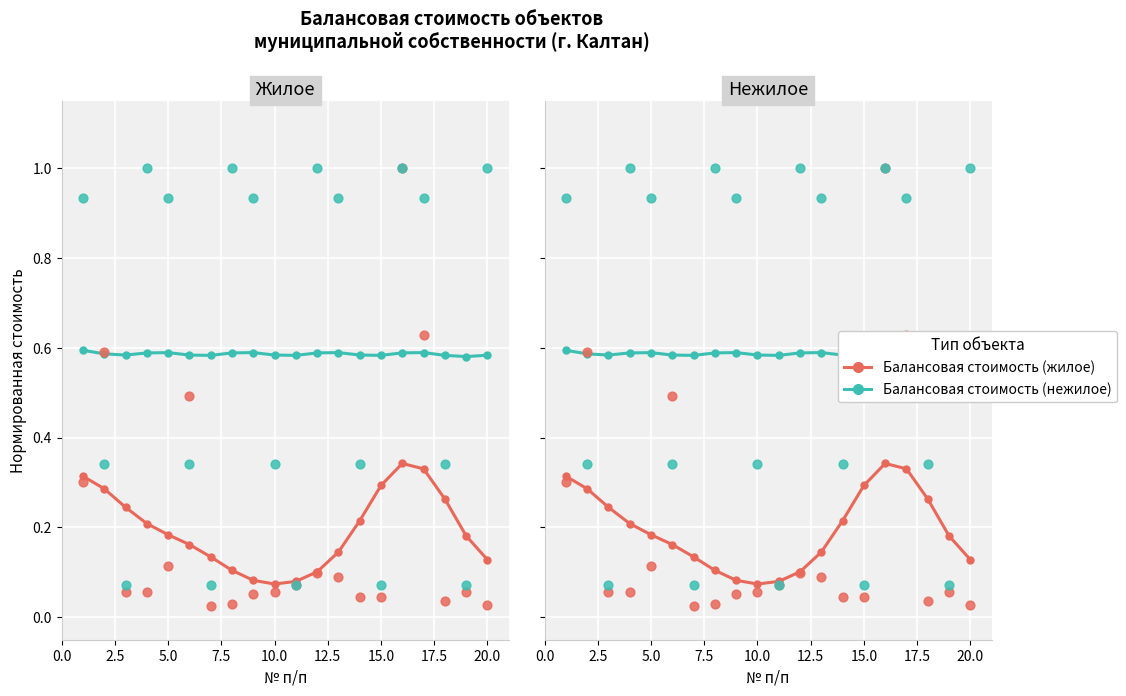

Is the value of Балансовая стоимость (нежилое) at 14 greater than the value of Балансовая стоимость (жилое) at 20.0?

Yes